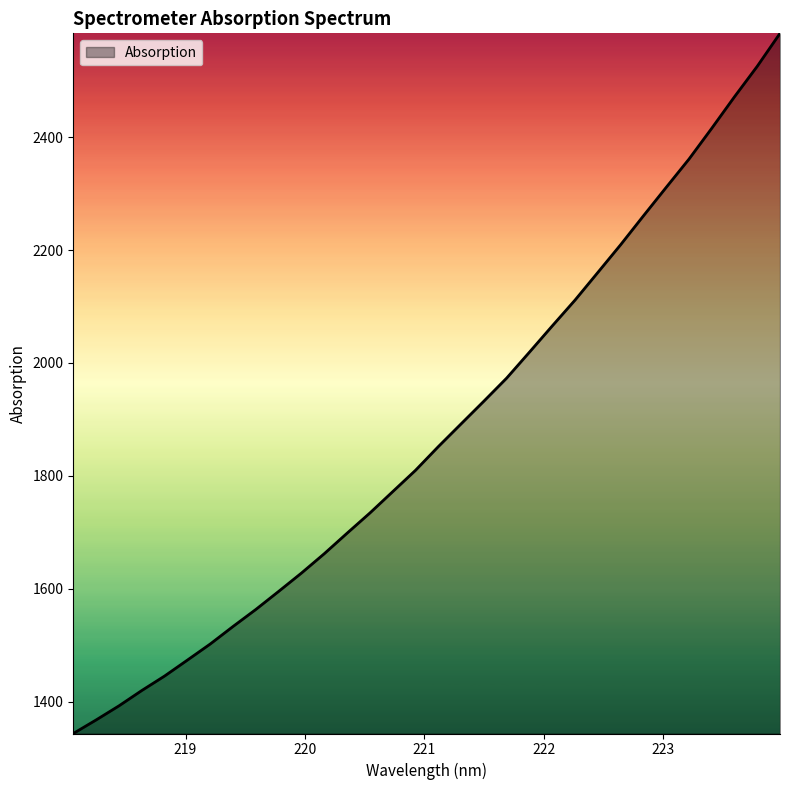

What is the smallest value displayed?

1343.6